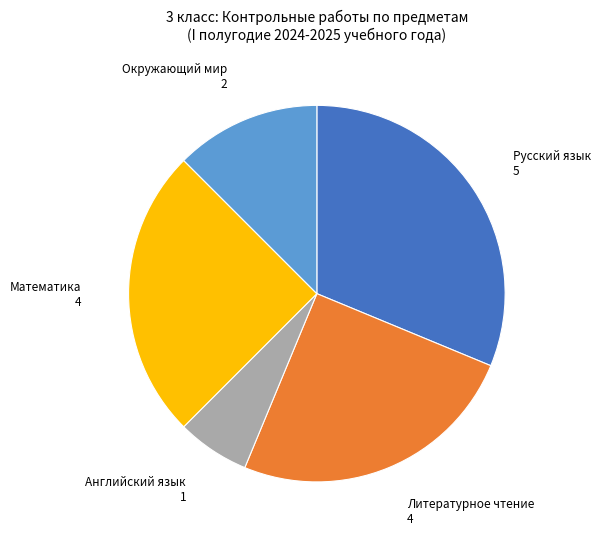

Which slice is the largest?

Русский язык